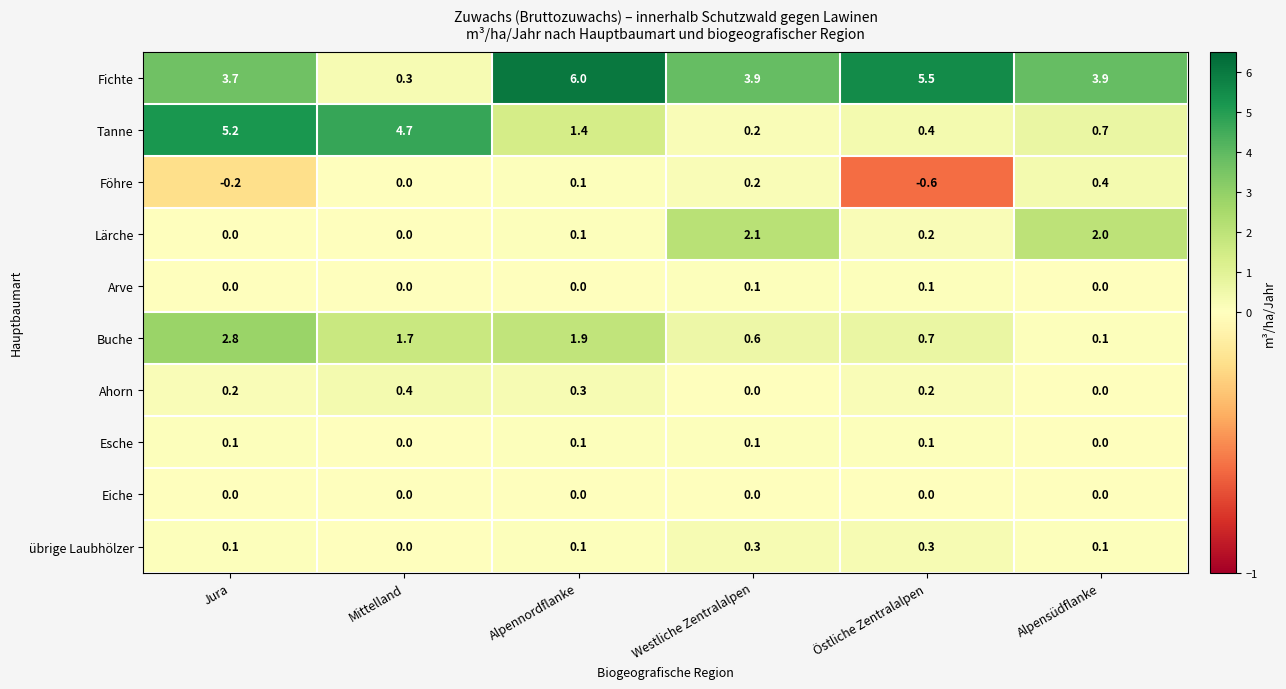

What is the total value across all series at Westliche Zentralalpen?

7.5